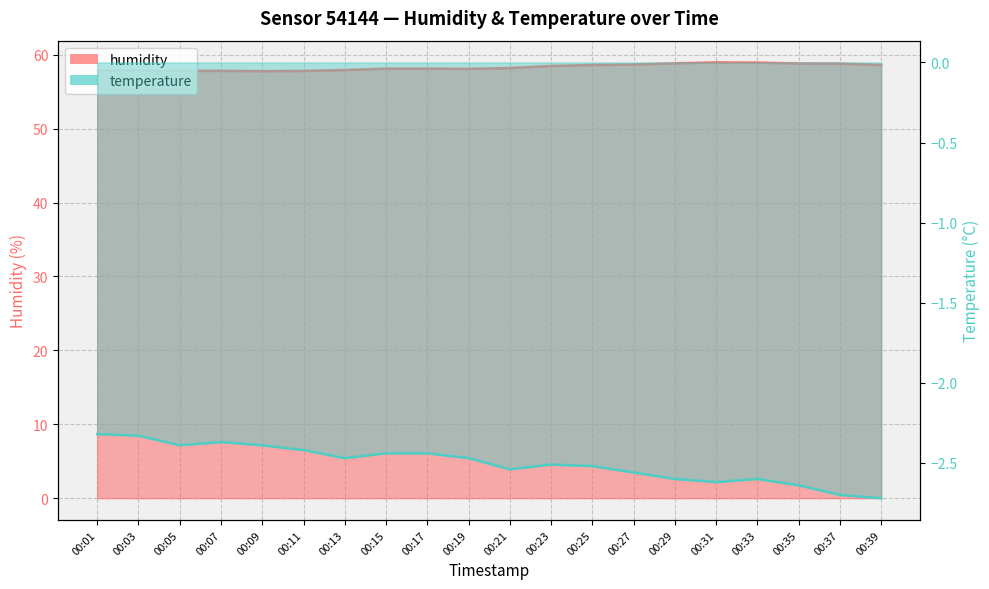

What are all the series names shown in the legend?

humidity, temperature